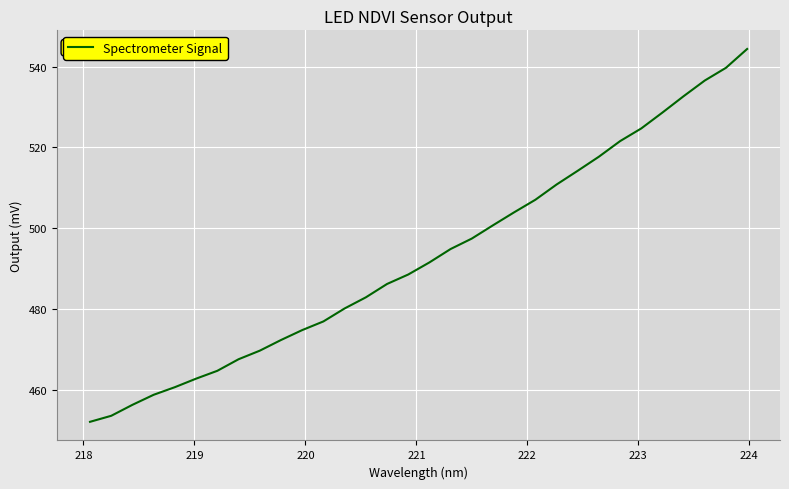

What is the maximum value shown in the chart?

544.3